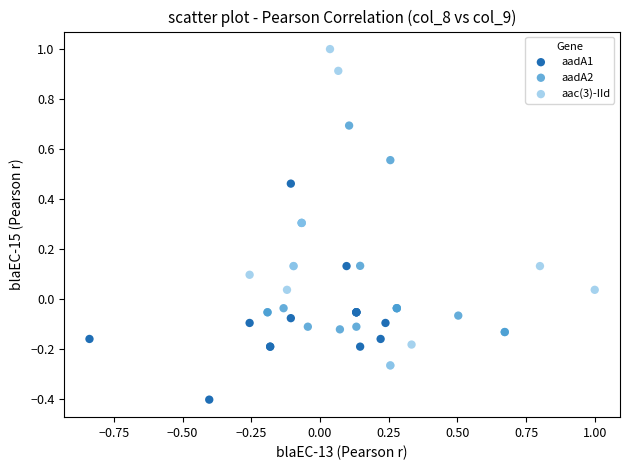

Which series has the widest spread of Y values?

aac(3)-IId